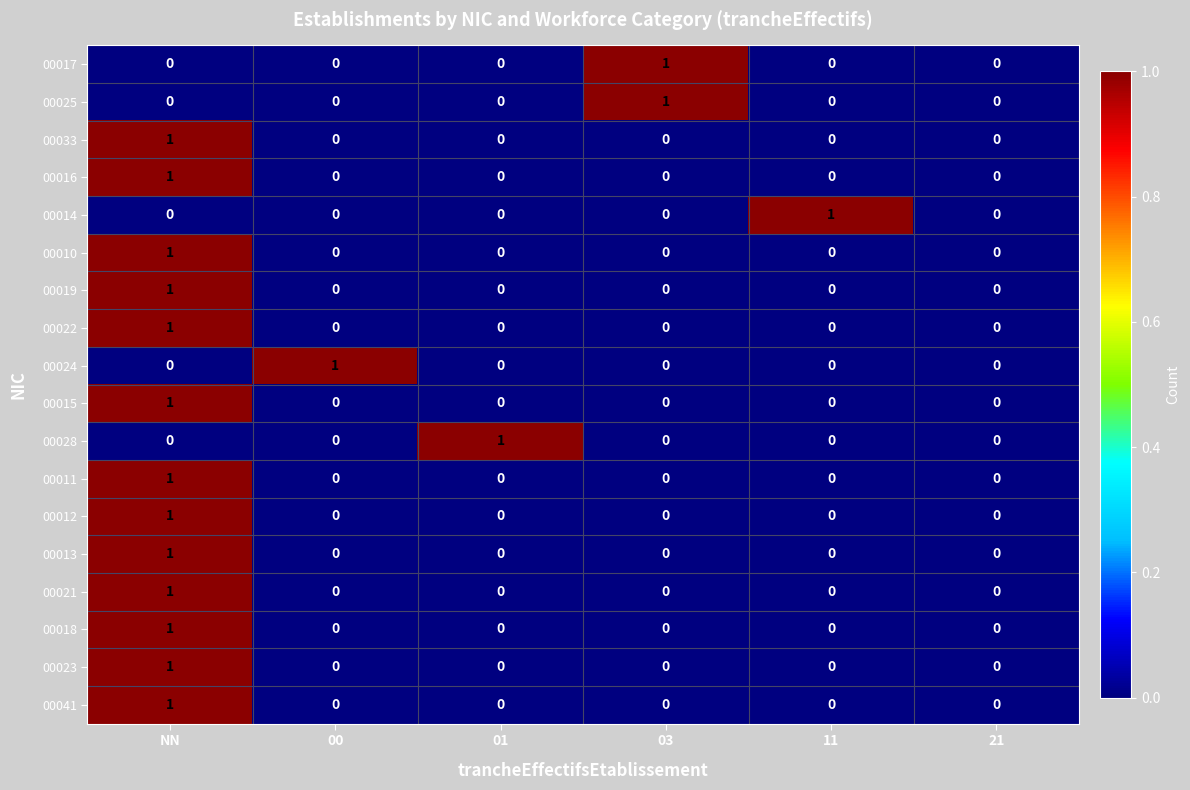

Which category has the highest value in the 00023 series?

NN